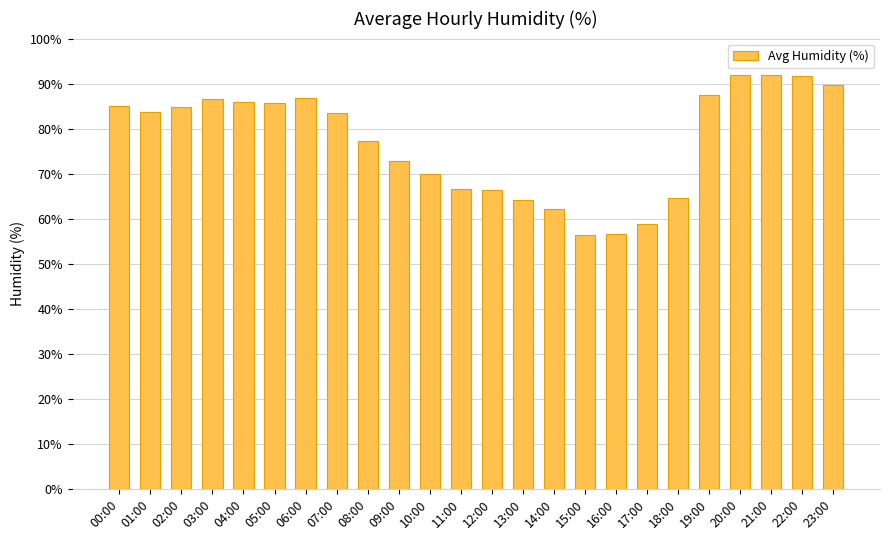

Count the number of categories in the chart.

24